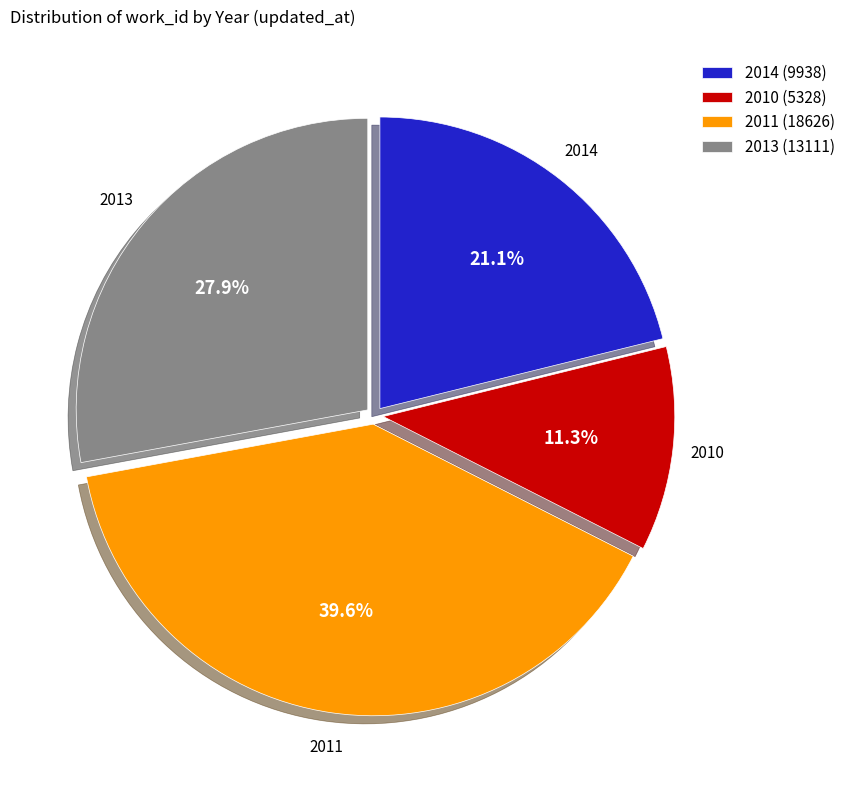

Rank the categories by value from highest to lowest.

2011 (18626), 2013 (13111), 2014 (9938), 2010 (5328)